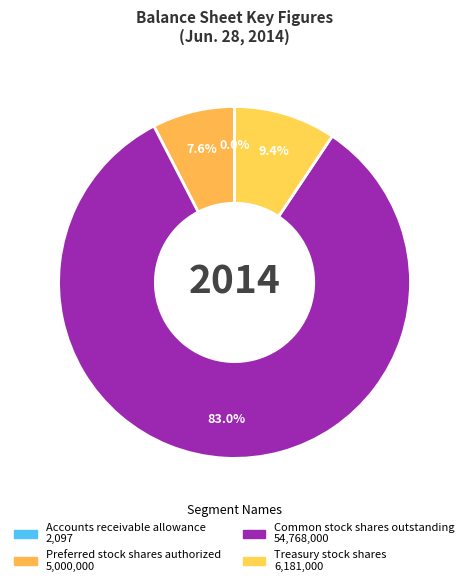

Does Common stock shares outstanding represent more than half of the total?

Yes